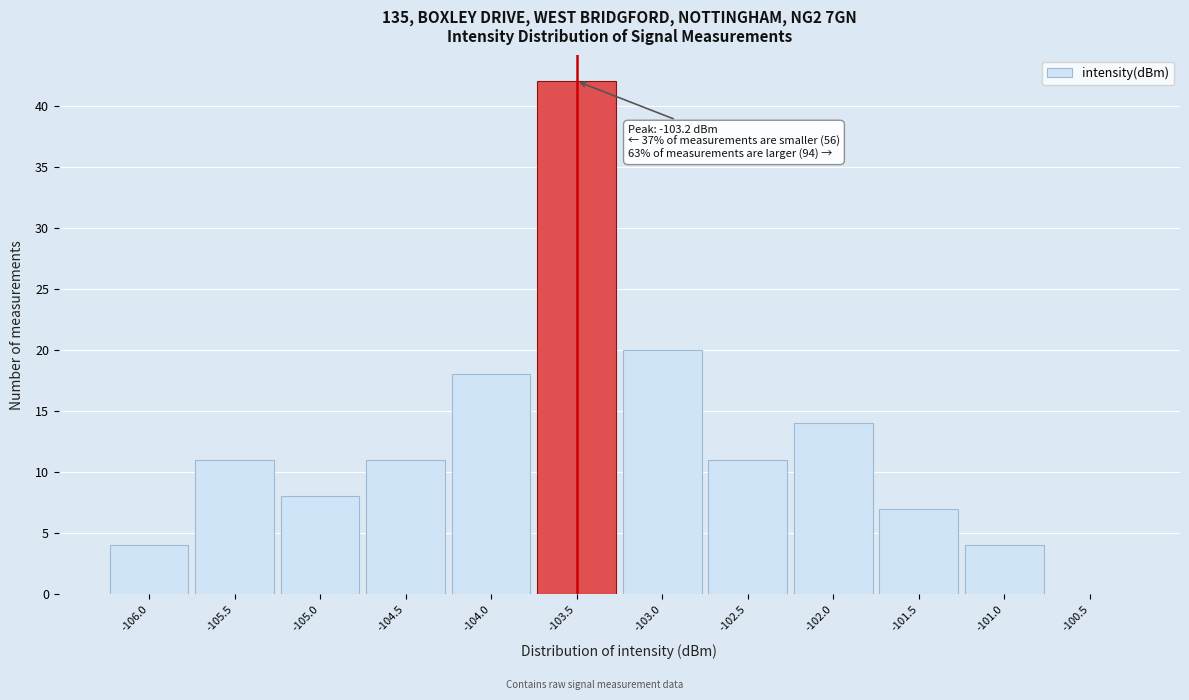

Reading left to right, extract all data points from this chart.

-106.0=4	-105.5=11	-105.0=8	-104.5=11	-104.0=18	-103.5=42	-103.0=20	-102.5=11	-102.0=14	-101.5=7	-101.0=4	-100.5=0